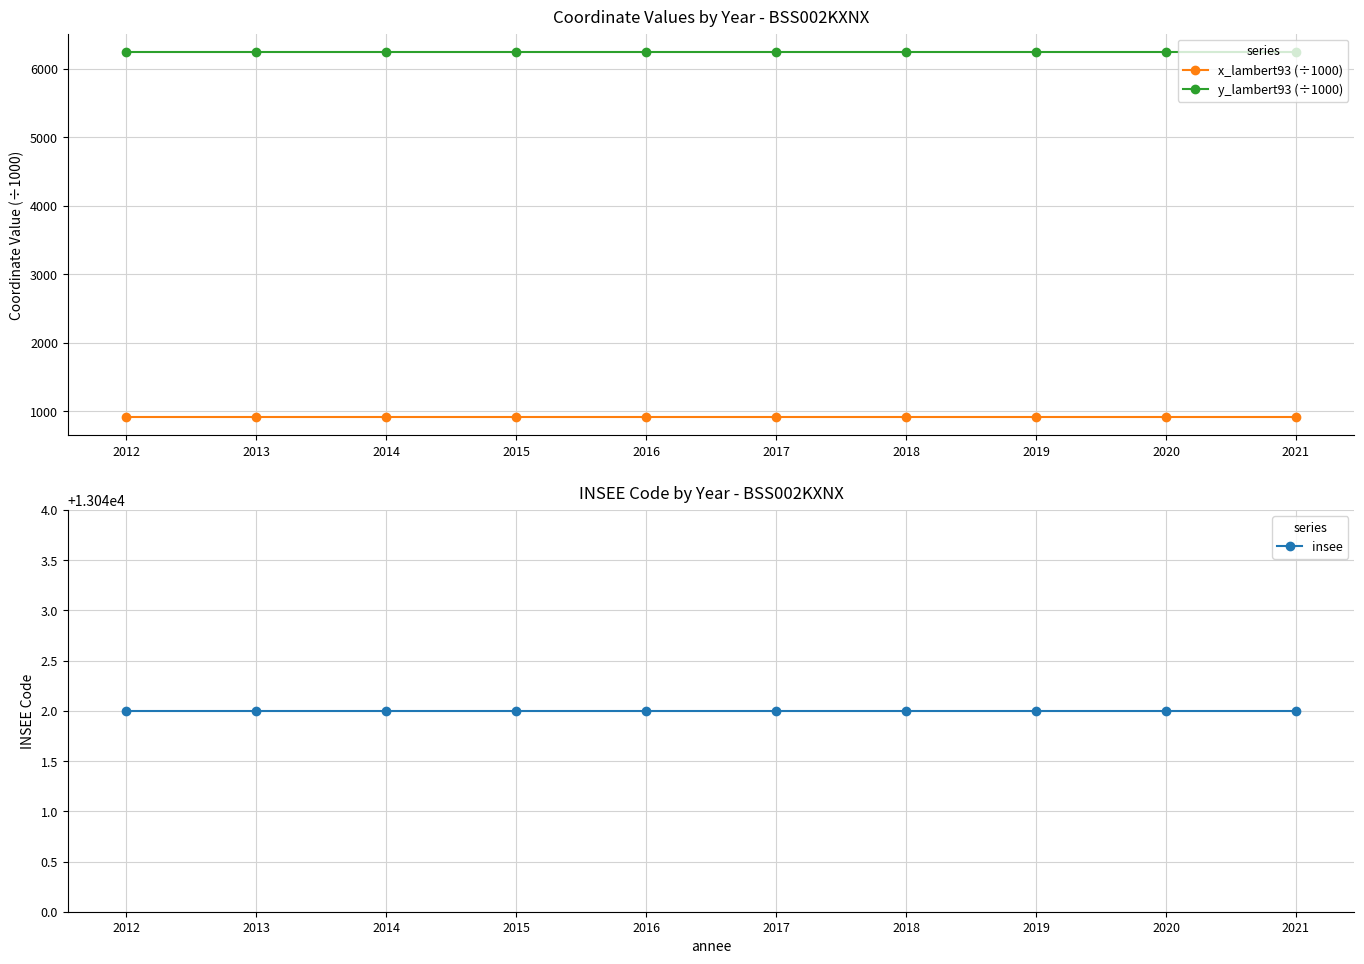

True or false: x_lambert93 (÷1000) and y_lambert93 (÷1000) cross at least once.

False